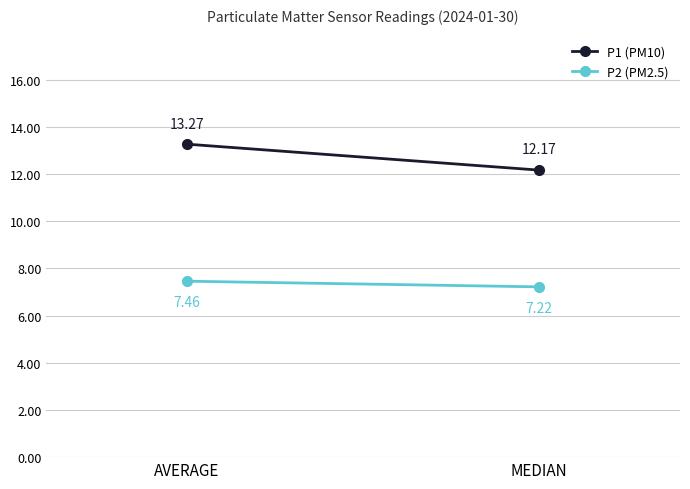

What is the difference between the P2 (PM2.5) values at MEDIAN and AVERAGE?

0.2